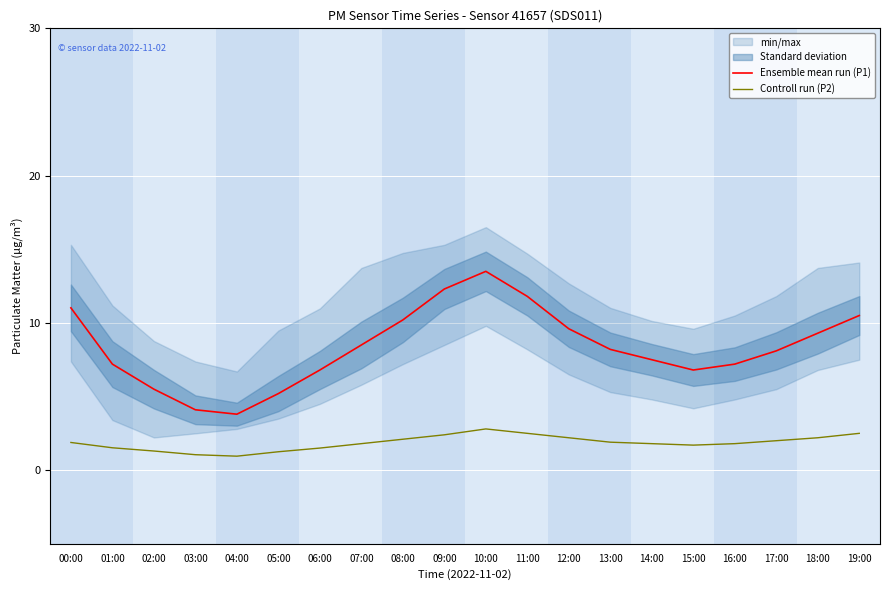

Is this an area chart (filled region under the line)?

No